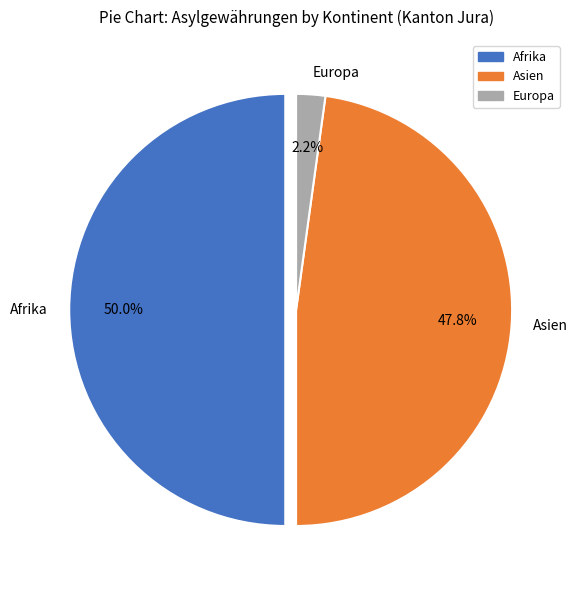

Which has a higher value, Afrika or Asien?

Afrika